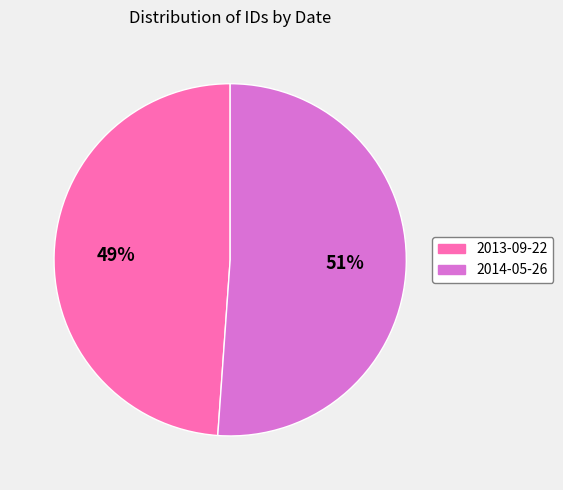

Which slice is the smallest?

2013-09-22